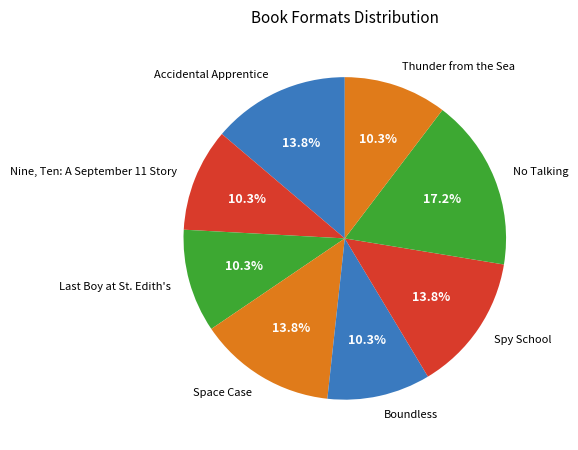

What is the largest slice in the pie chart?

No Talking